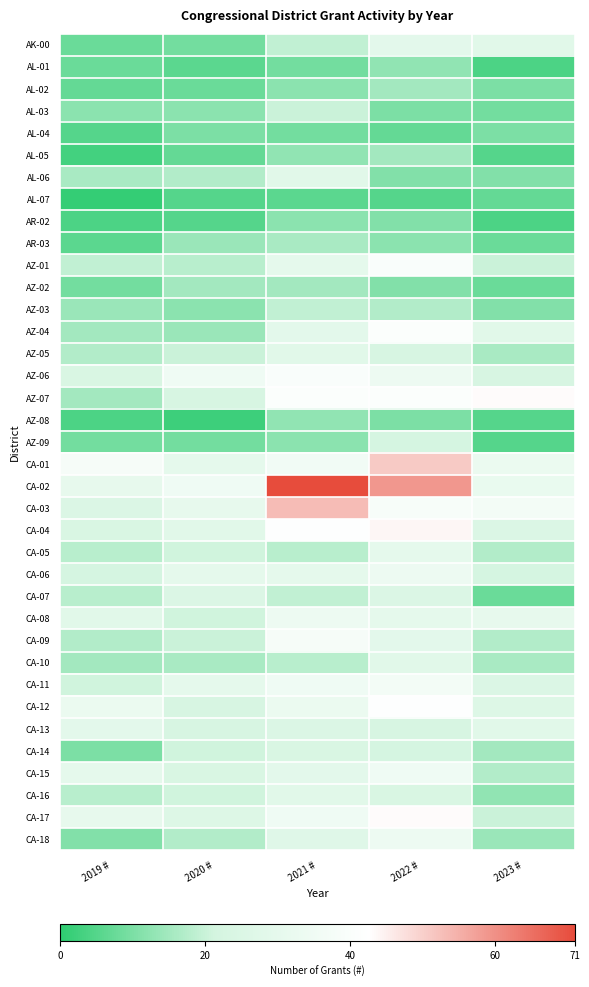

Rank the series by their maximum value, from highest to lowest.

CA-02, CA-03, CA-01, CA-04, AZ-07, CA-17, CA-12, AZ-04, AZ-01, AZ-06, CA-09, CA-11, CA-15, CA-06, CA-08, CA-18, CA-05, AK-00, CA-13, AL-06, AZ-05, CA-10, CA-16, CA-07, CA-14, AZ-09, AL-03, AZ-03, AR-03, AL-02, AL-05, AZ-02, AL-01, AZ-08, AR-02, AL-04, AL-07